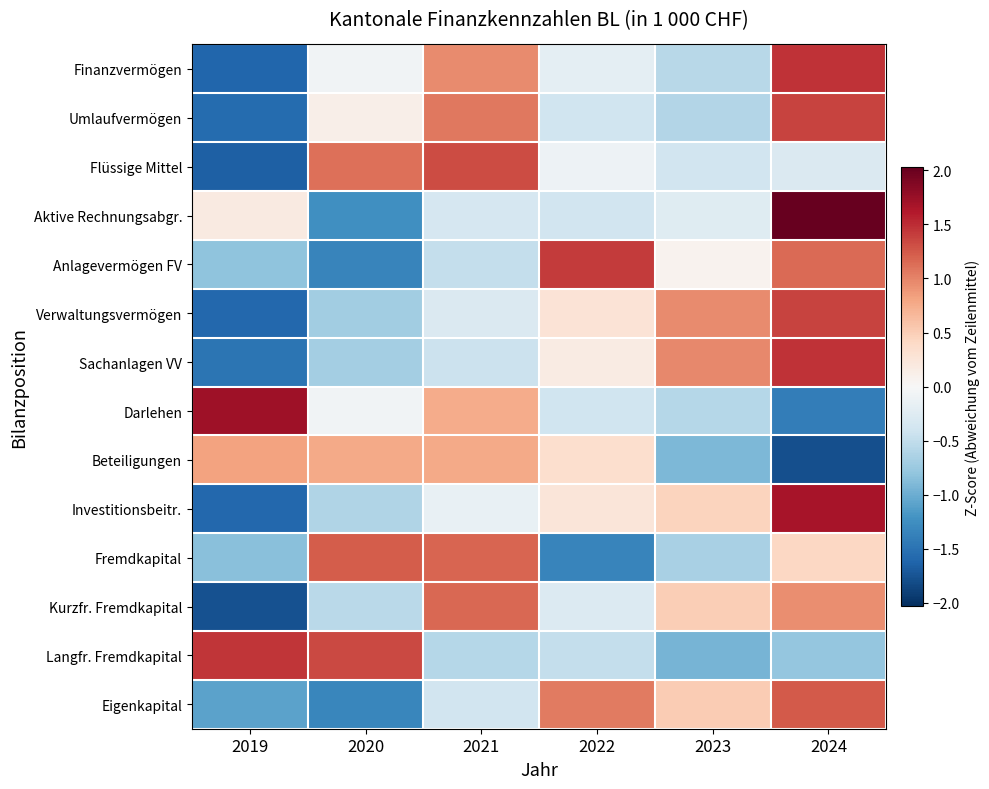

Reading right to left, list all the values displayed in this chart.

Finanzvermögen: 2024=1.5	2023=-0.6	2022=-0.2	2021=1.0	2020=-0.1	2019=-1.6
Umlaufvermögen: 2024=1.4	2023=-0.6	2022=-0.4	2021=1.1	2020=0.1	2019=-1.6
Flüssige Mittel: 2024=-0.3	2023=-0.4	2022=-0.1	2021=1.3	2020=1.1	2019=-1.7
Aktive Rechnungsabgr.: 2024=2.0	2023=-0.2	2022=-0.4	2021=-0.3	2020=-1.2	2019=0.2
Anlagevermögen FV: 2024=1.1	2023=0.1	2022=1.4	2021=-0.5	2020=-1.3	2019=-0.8
Verwaltungsvermögen: 2024=1.4	2023=1.0	2022=0.3	2021=-0.3	2020=-0.7	2019=-1.6
Sachanlagen VV: 2024=1.5	2023=1.0	2022=0.2	2021=-0.4	2020=-0.7	2019=-1.5
Darlehen: 2024=-1.4	2023=-0.6	2022=-0.4	2021=0.7	2020=-0.1	2019=1.7
Beteiligungen: 2024=-1.8	2023=-0.9	2022=0.3	2021=0.8	2020=0.8	2019=0.8
Investitionsbeitr.: 2024=1.7	2023=0.5	2022=0.2	2021=-0.2	2020=-0.6	2019=-1.6
Fremdkapital: 2024=0.4	2023=-0.7	2022=-1.3	2021=1.2	2020=1.2	2019=-0.8
Kurzfr. Fremdkapital: 2024=0.9	2023=0.5	2022=-0.3	2021=1.2	2020=-0.6	2019=-1.8
Langfr. Fremdkapital: 2024=-0.8	2023=-0.9	2022=-0.5	2021=-0.6	2020=1.3	2019=1.5
Eigenkapital: 2024=1.2	2023=0.5	2022=1.0	2021=-0.4	2020=-1.3	2019=-1.1